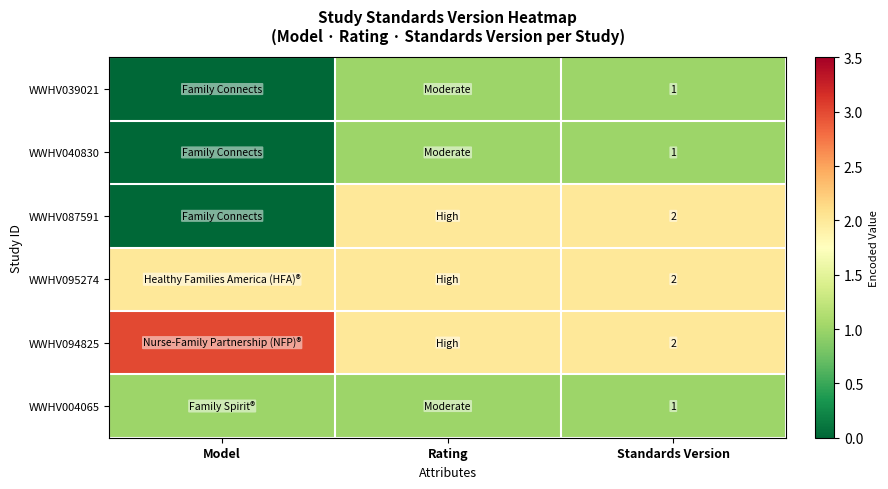

The WWHV087591 series shows 3 at Standards Version. True or false?

False